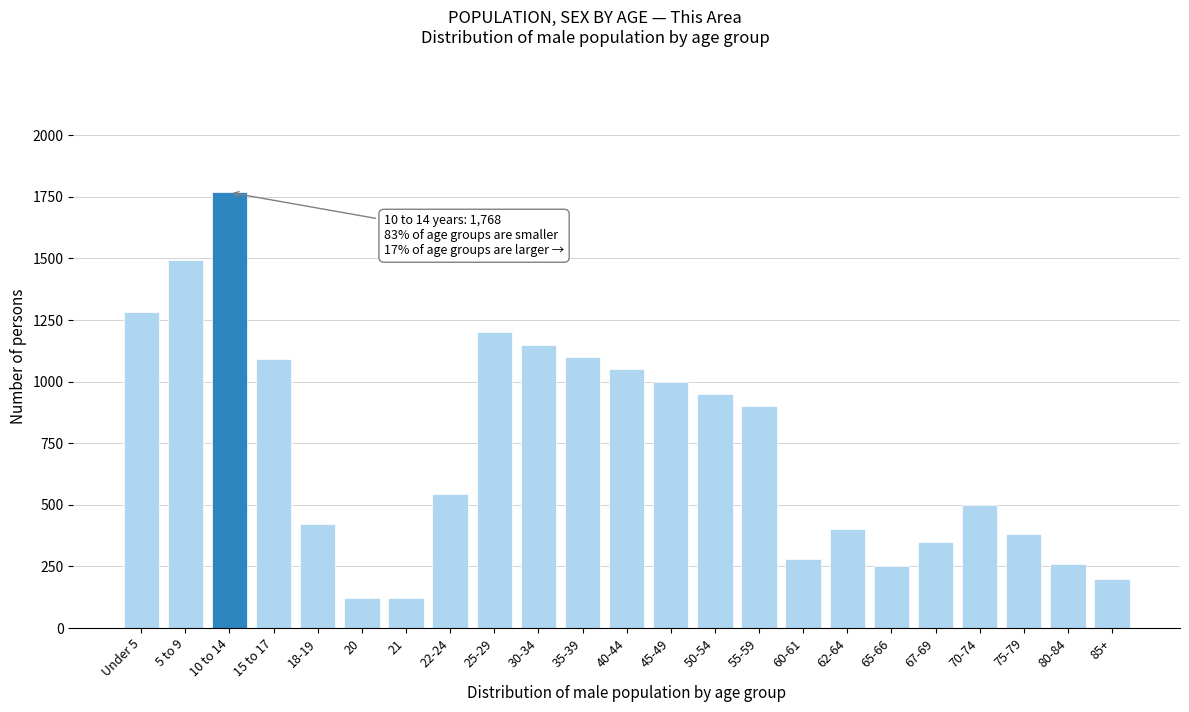

Is it true that the value at 45-49 is 1000?

True